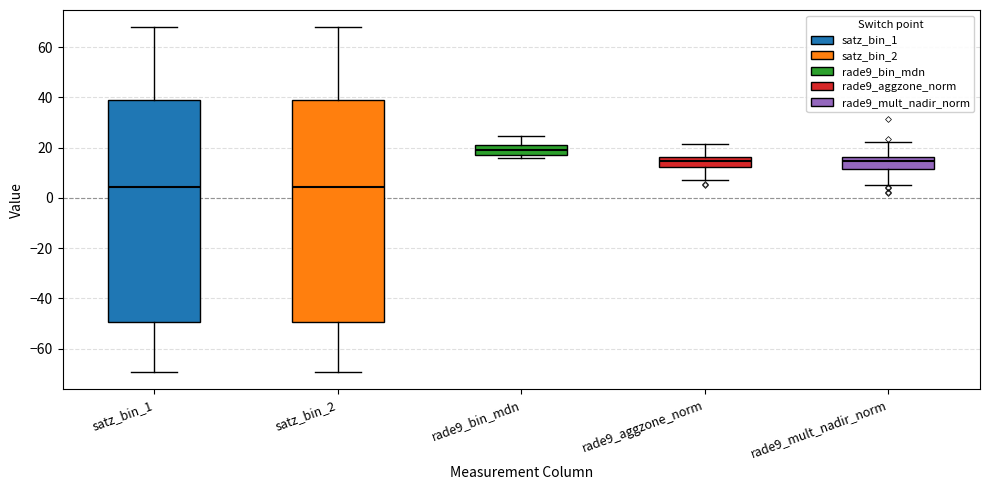

Where is the lower edge of the box for rade9_bin_mdn on the y-axis? The values are not printed on the chart, so give them approximately, as read against the axis.

18